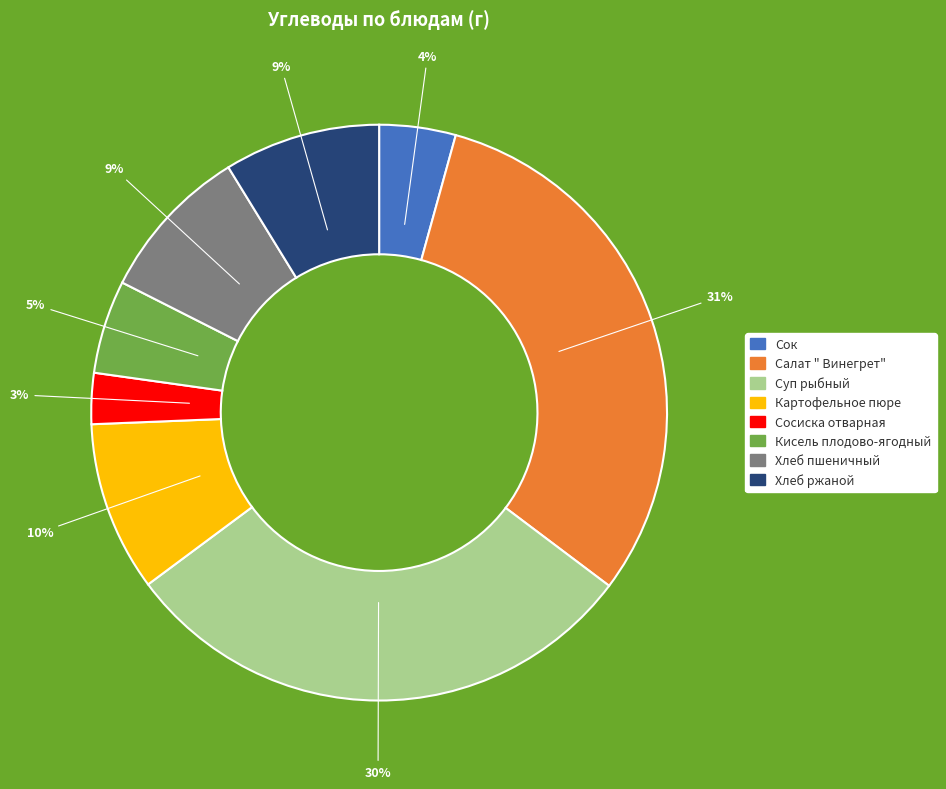

Count the number of slices in the pie.

8